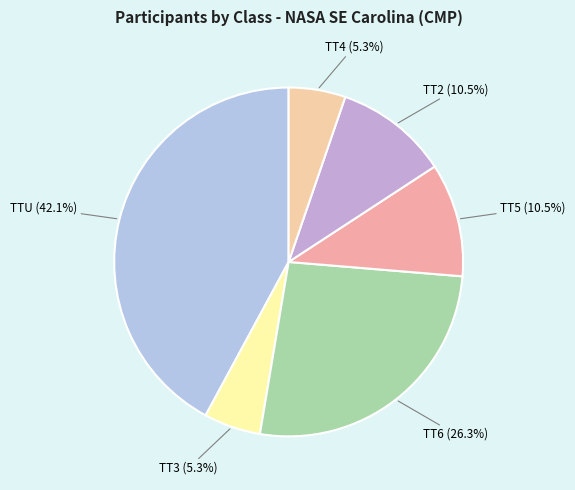

Between TT4 and TT6, which is larger?

TT6